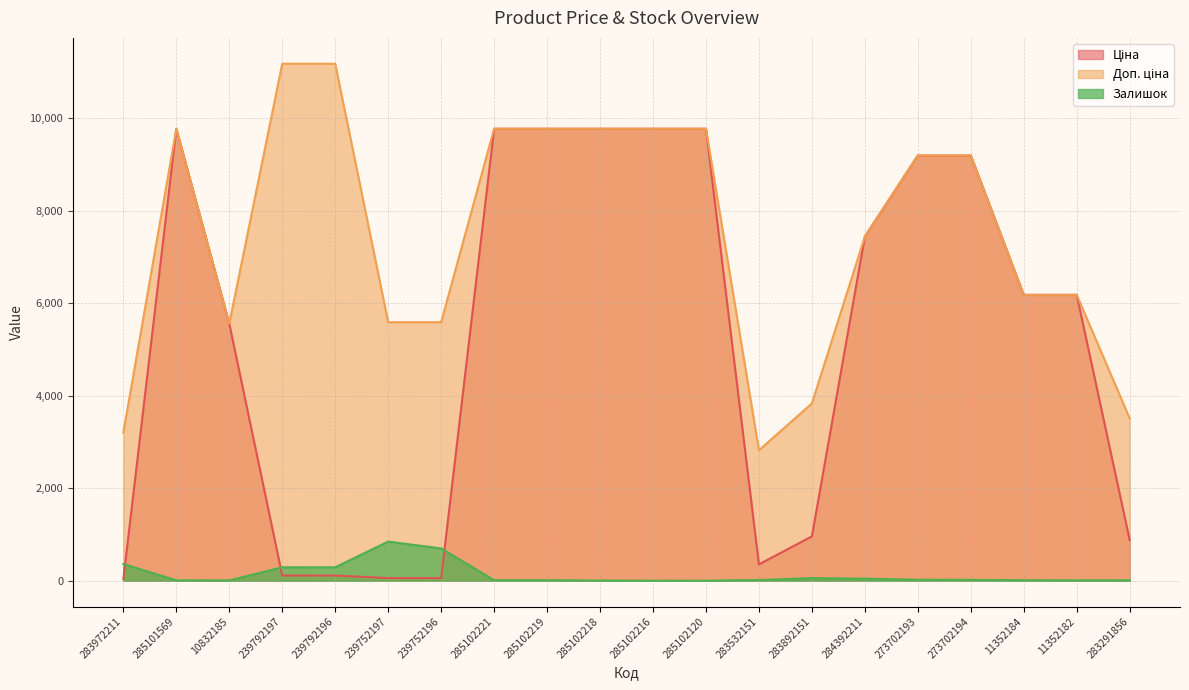

Is it true that Доп. ціна equals 7444.6 at 284392211?

True